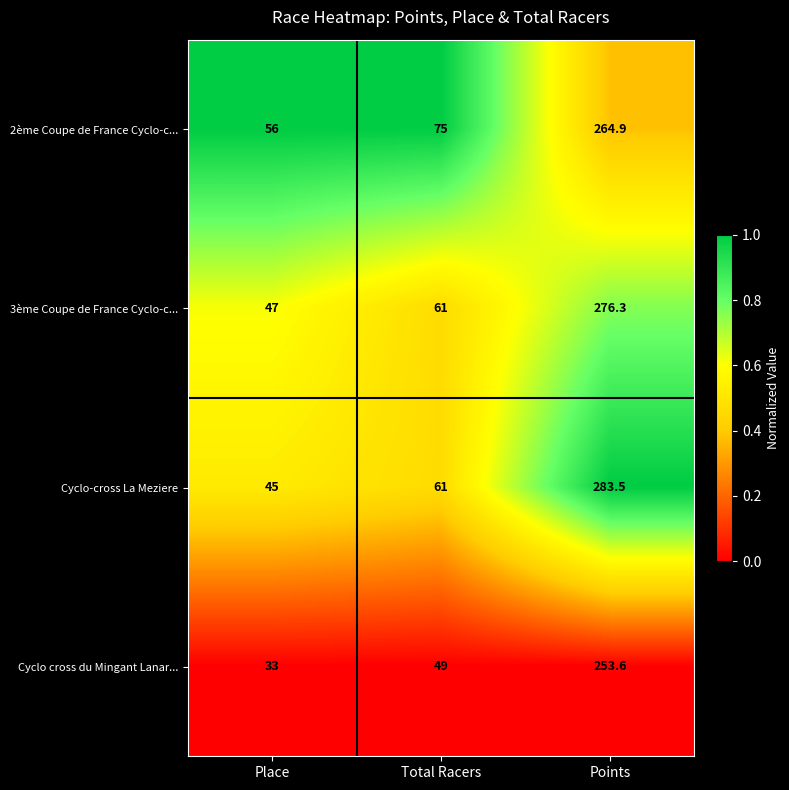

What is the spread (max minus min) of values at Points?

29.9